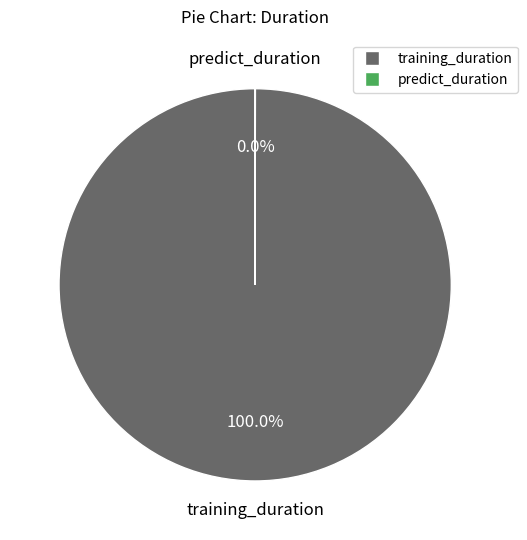

Is there any slice that represents more than half of the pie?

Yes